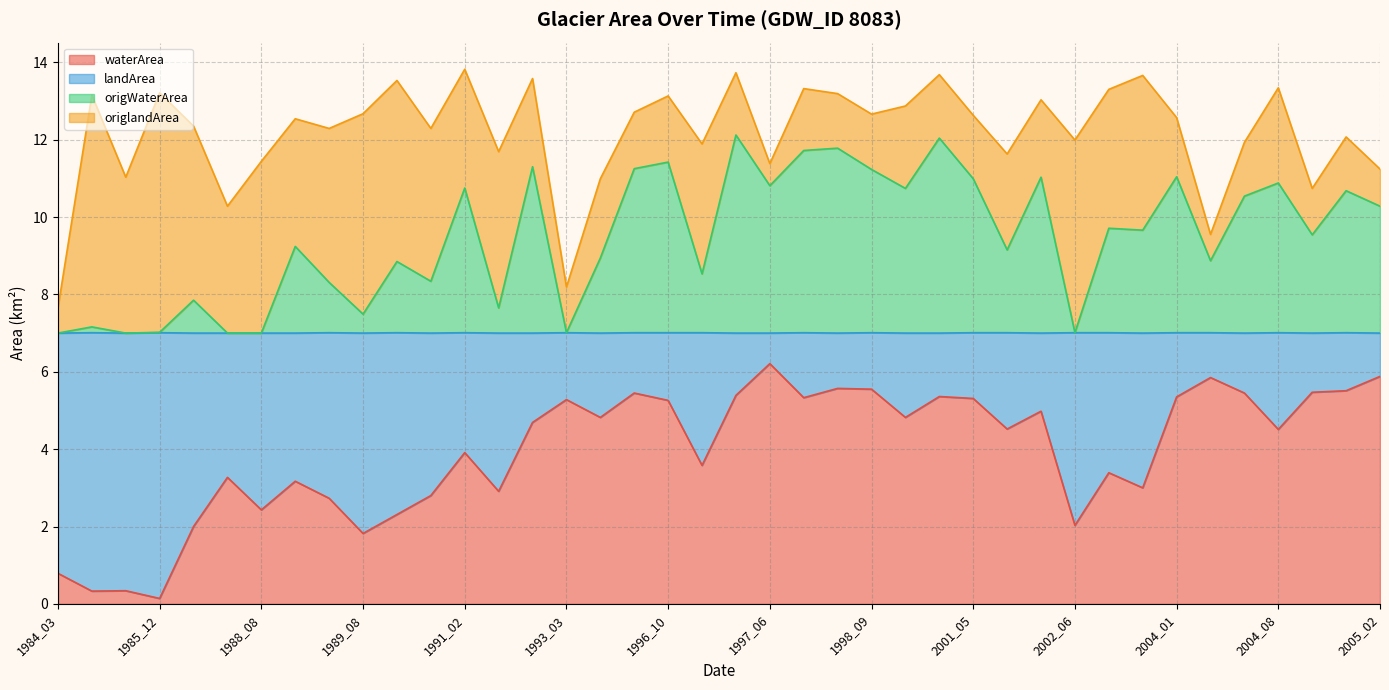

True or false: origWaterArea and waterArea intersect in this chart.

False